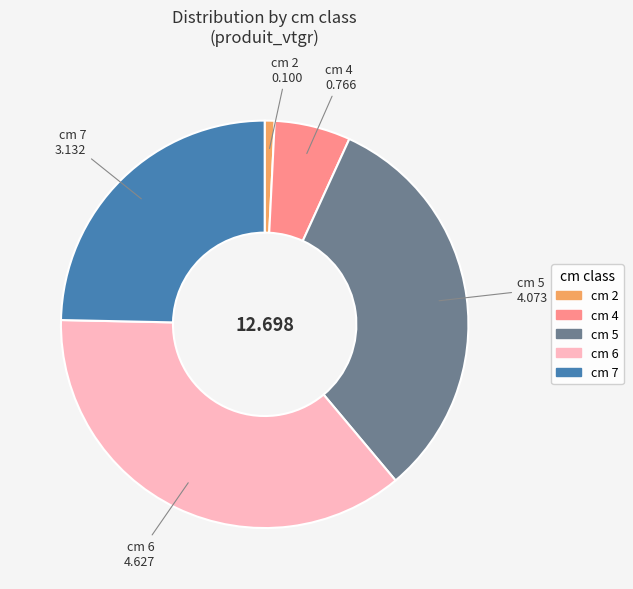

Is there a majority slice in this chart?

No